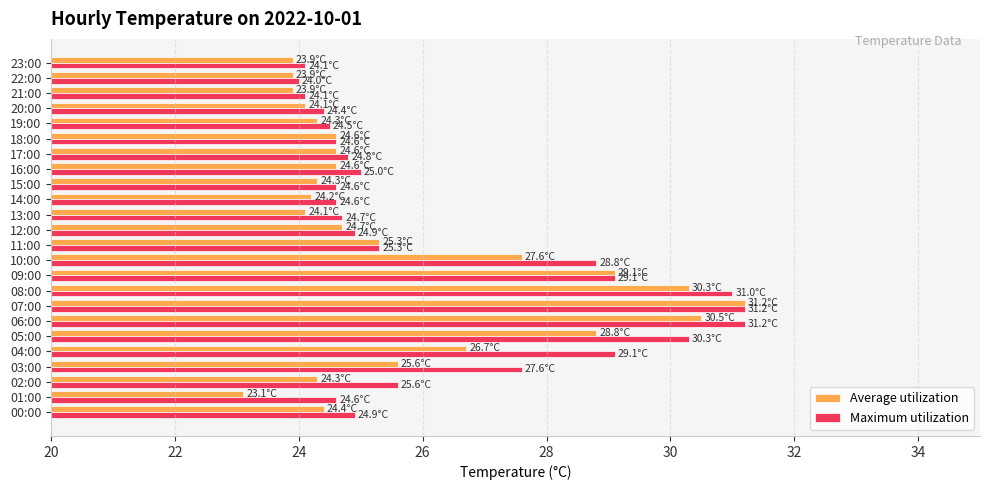

What is the average value of the Maximum utilization series?

26.4